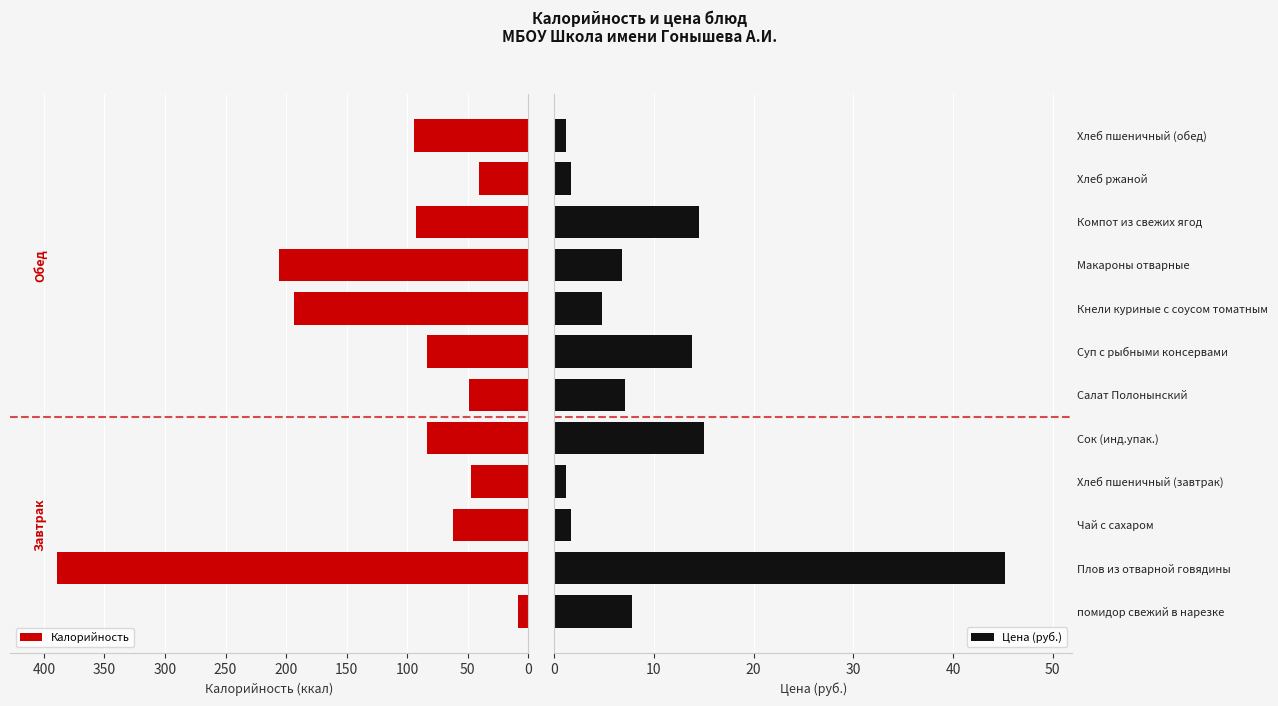

Which category has the highest value in the Цена (руб.) series?

Плов из отварной говядины